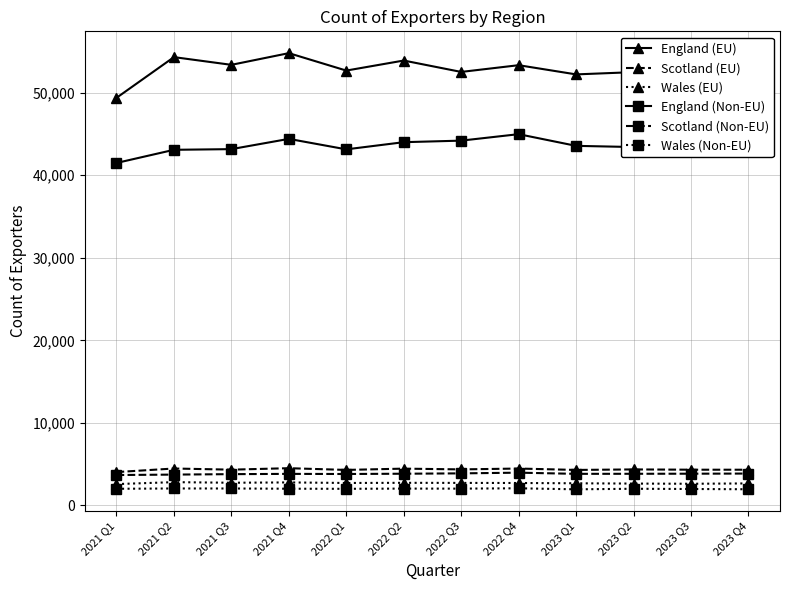

What position from the right is 2023 Q4?

1